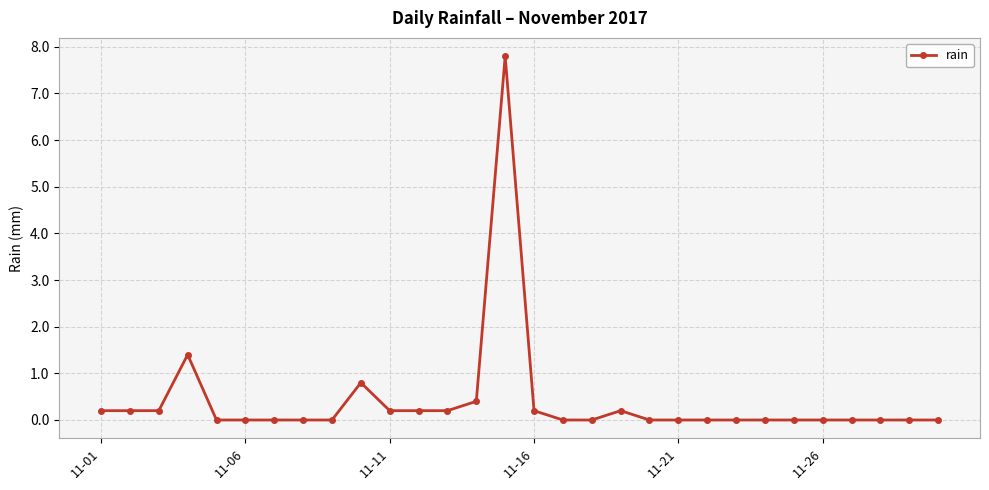

What is the value of the 4th point from the left?

1.4